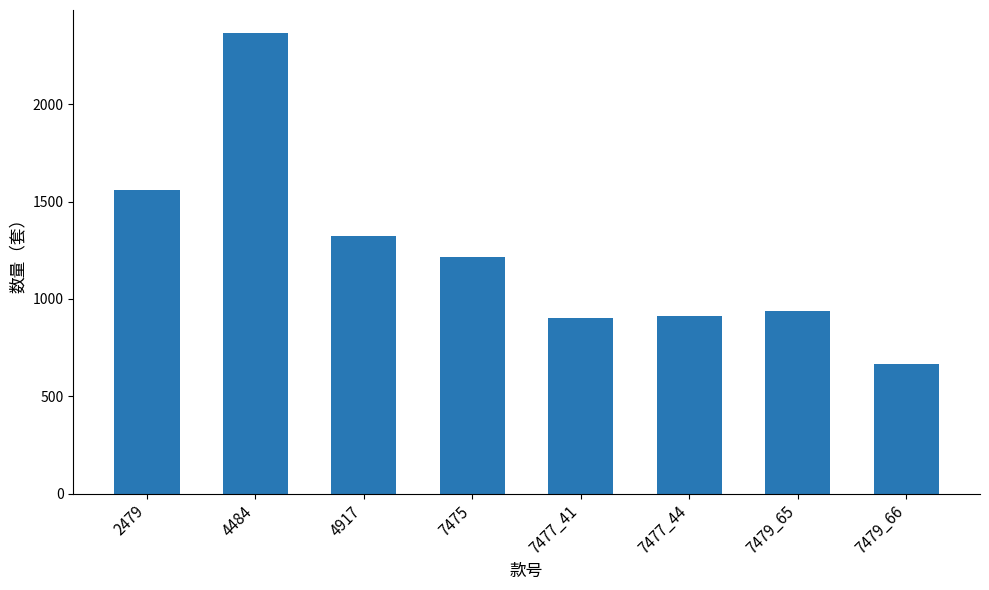

Reading left to right, list all the values displayed in this chart.

2479=1560	4484=2366	4917=1321	7475=1217	7477_41=903	7477_44=915	7479_65=937	7479_66=666